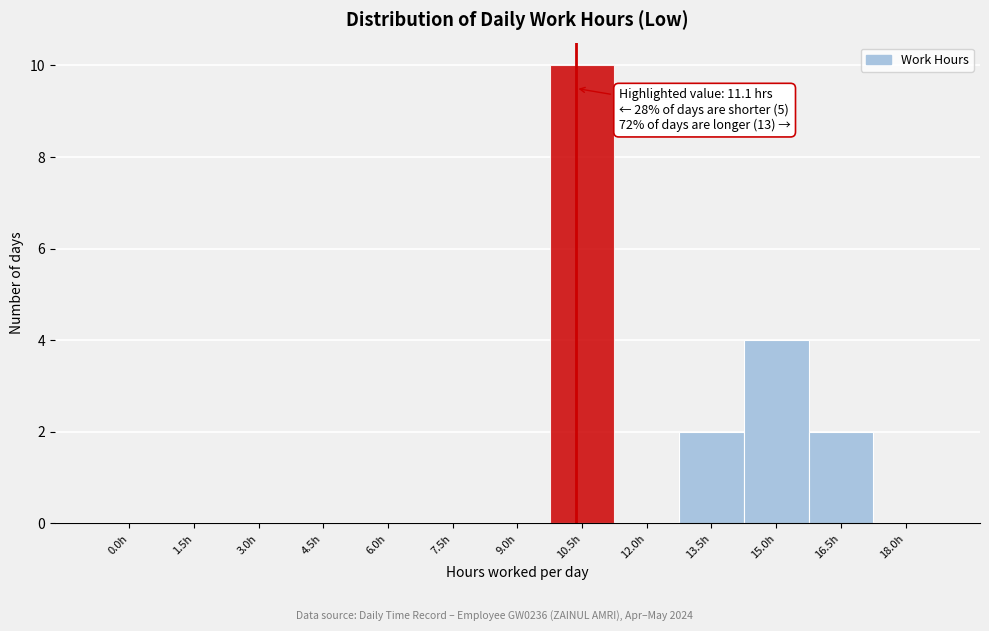

Reading left to right, extract all data points from this chart.

0.0h=0	1.5h=0	3.0h=0	4.5h=0	6.0h=0	7.5h=0	9.0h=0	10.5h=10	12.0h=0	13.5h=2	15.0h=4	16.5h=2	18.0h=0